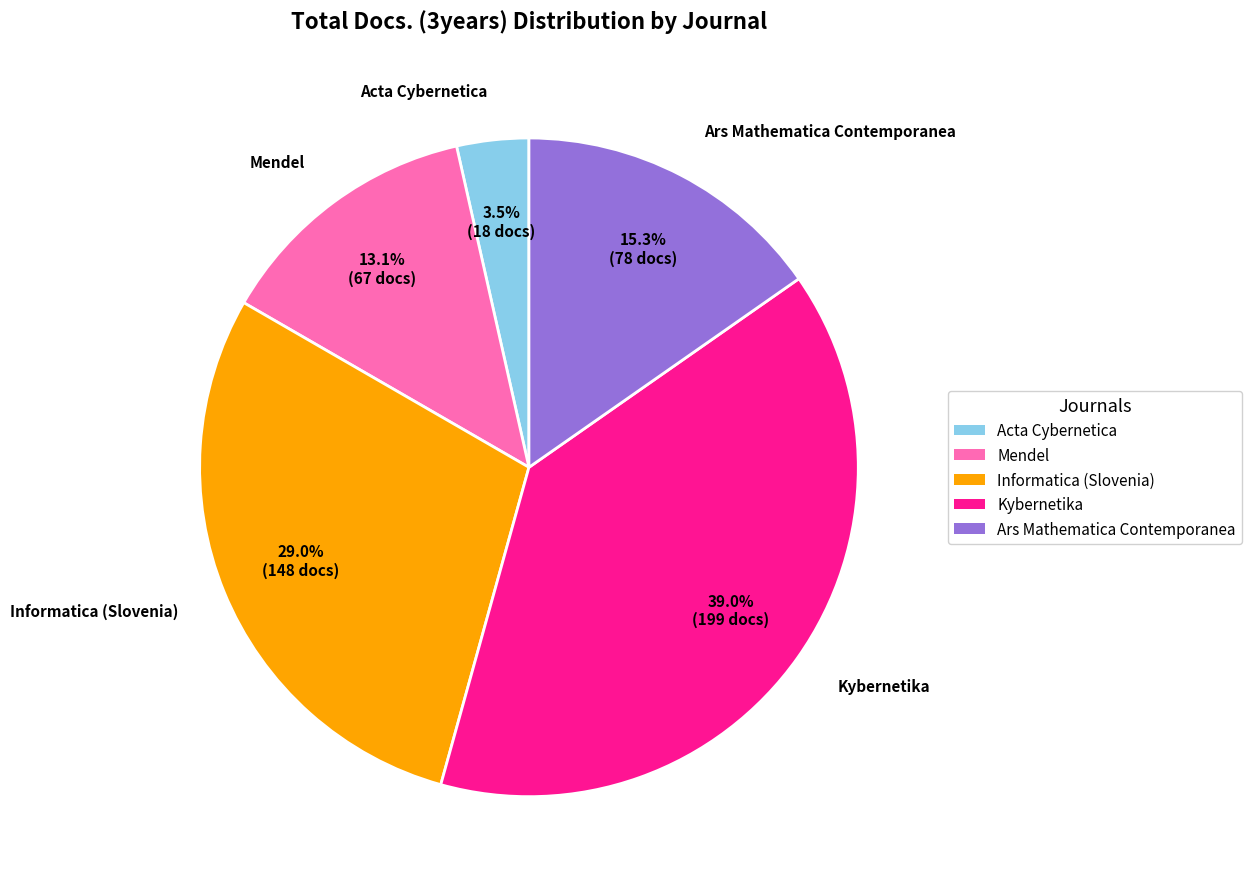

Does Ars Mathematica Contemporanea represent more than half of the total?

No